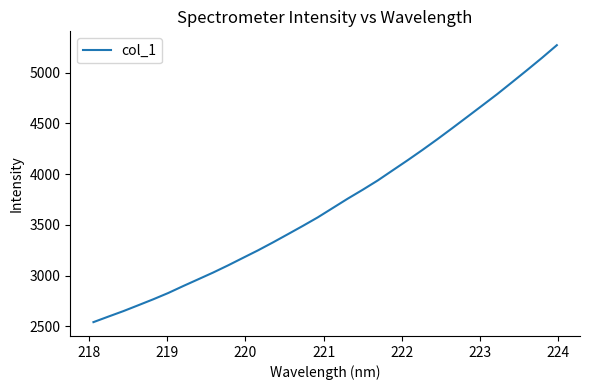

What is the minimum value shown in the chart?

2541.1